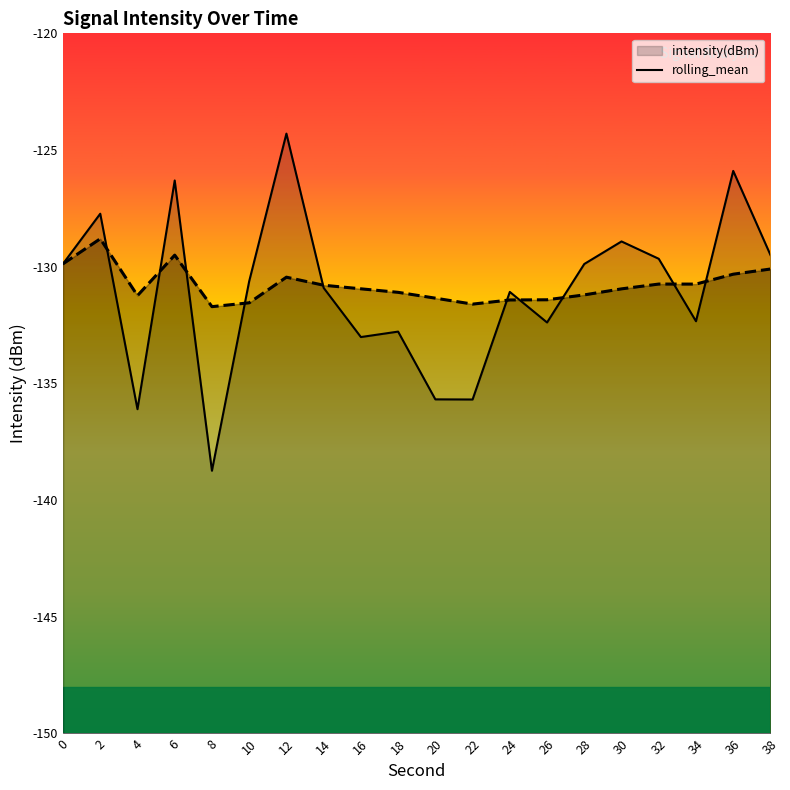

Rank the series at 14 from highest to lowest value.

rolling_mean, intensity(dBm)